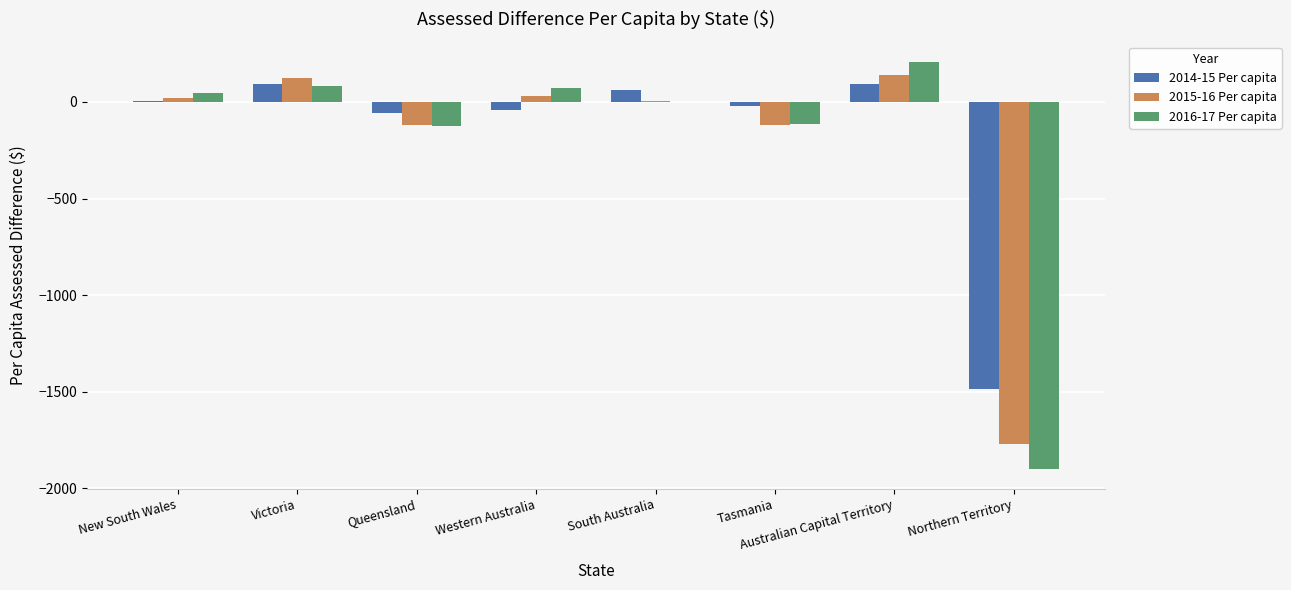

Between Australian Capital Territory and Northern Territory, which series saw the biggest shift?

2016-17 Per capita